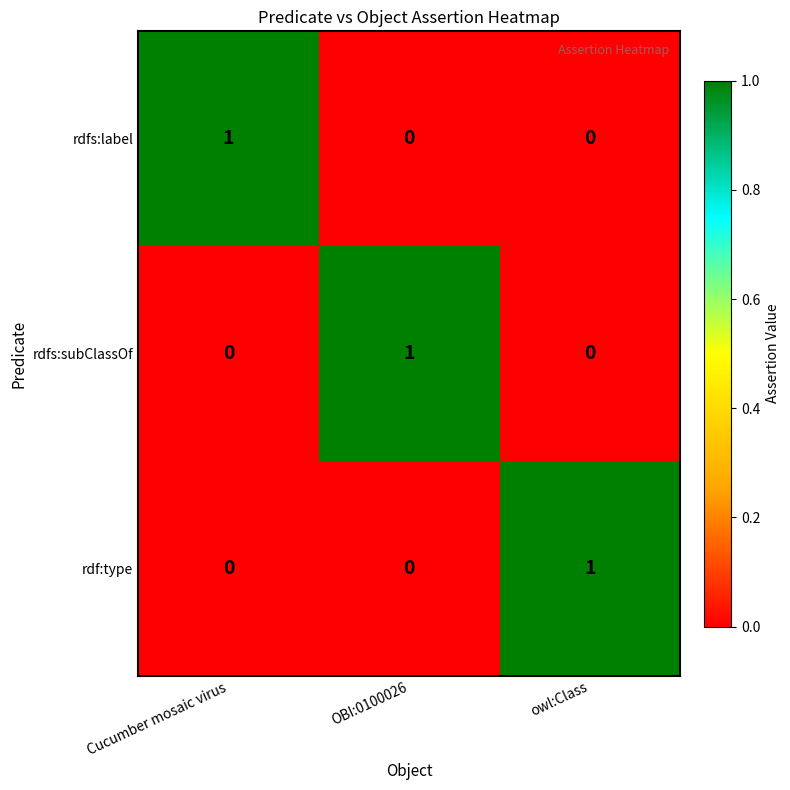

Count the rdf:type values in the range 0 to 1.

3